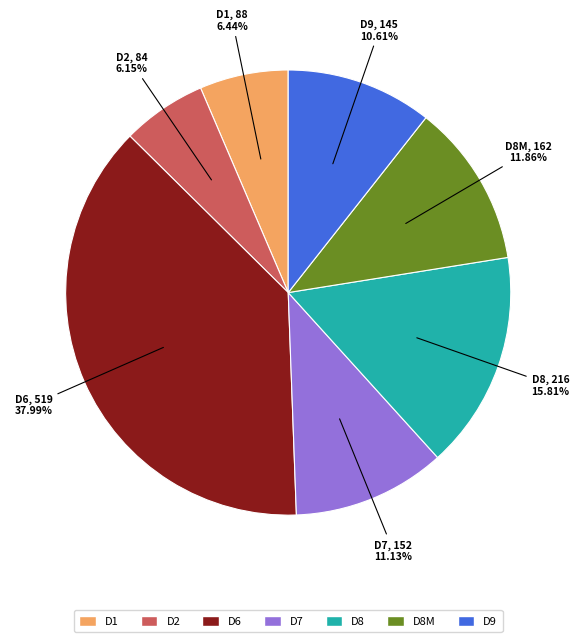

Which category has the biggest portion of the pie?

D6